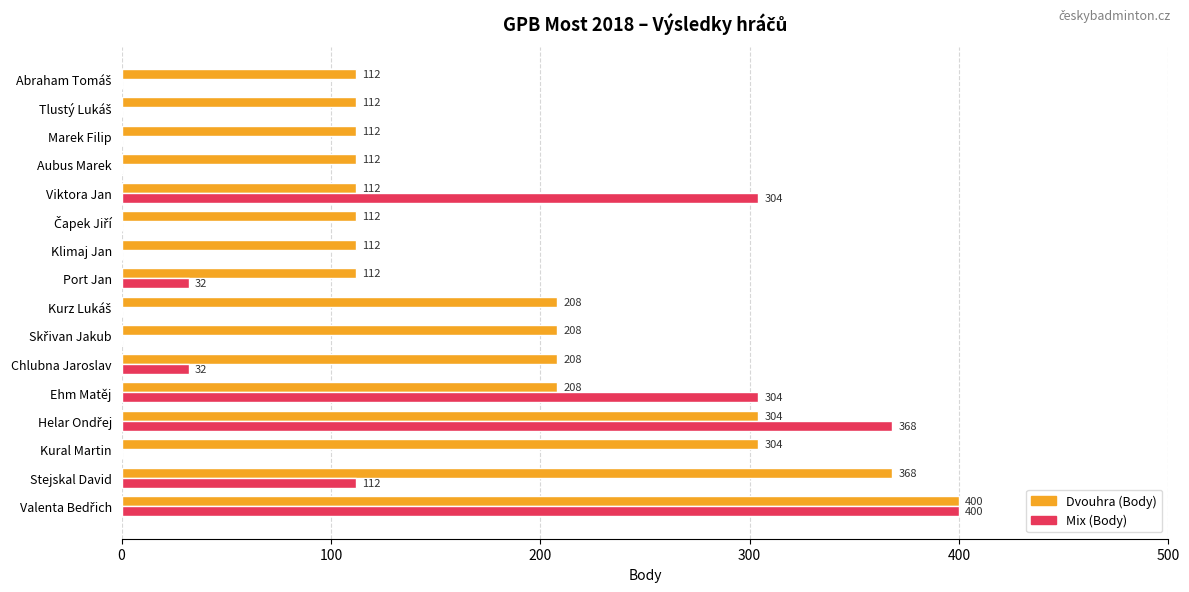

What value does the Dvouhra (Body) series have at Marek Filip, to the nearest 10?

110